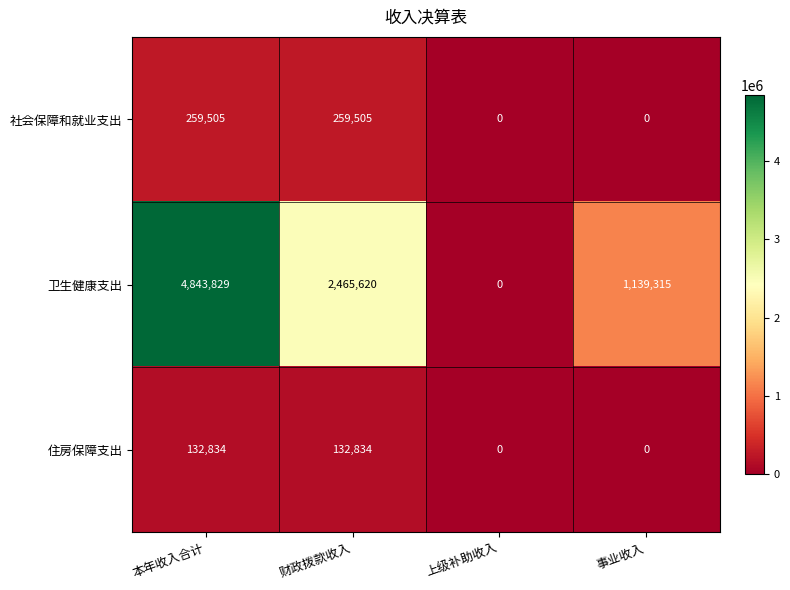

Which series has the widest spread of values?

卫生健康支出